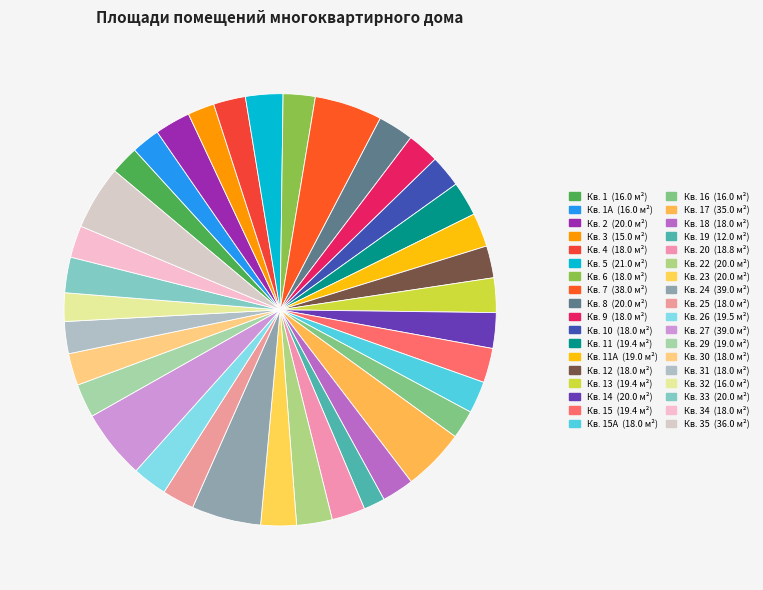

Which slice is the smallest?

19